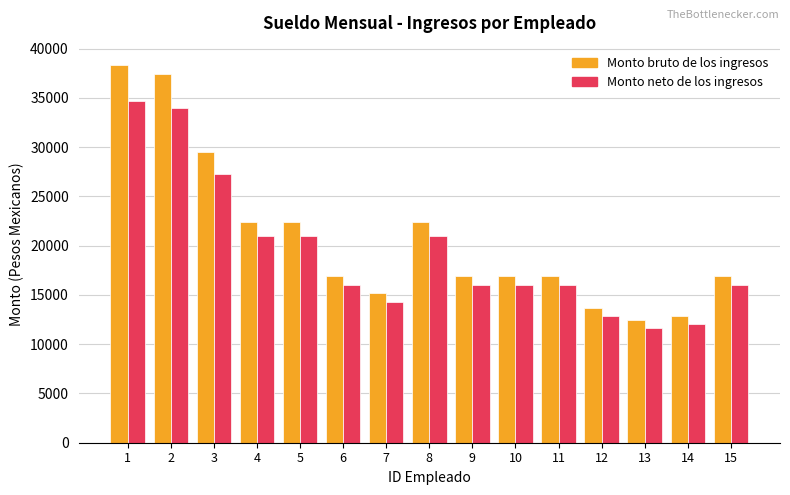

Is the value of Monto neto de los ingresos at 4 greater than the value of Monto bruto de los ingresos at 6?

Yes